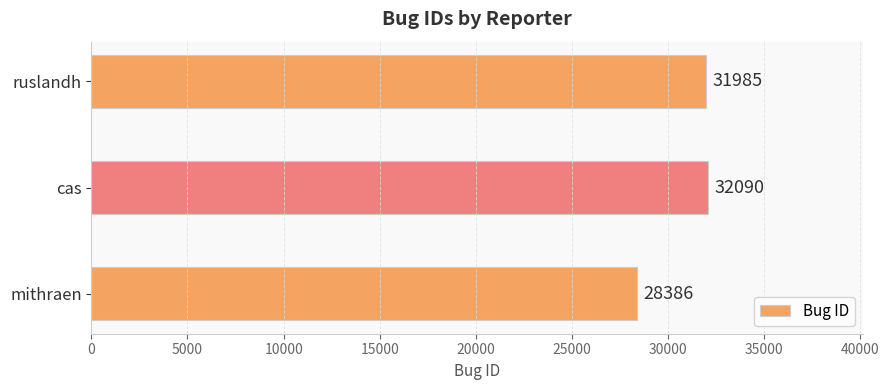

Rank the categories by value from lowest to highest.

mithraen, ruslandh, cas